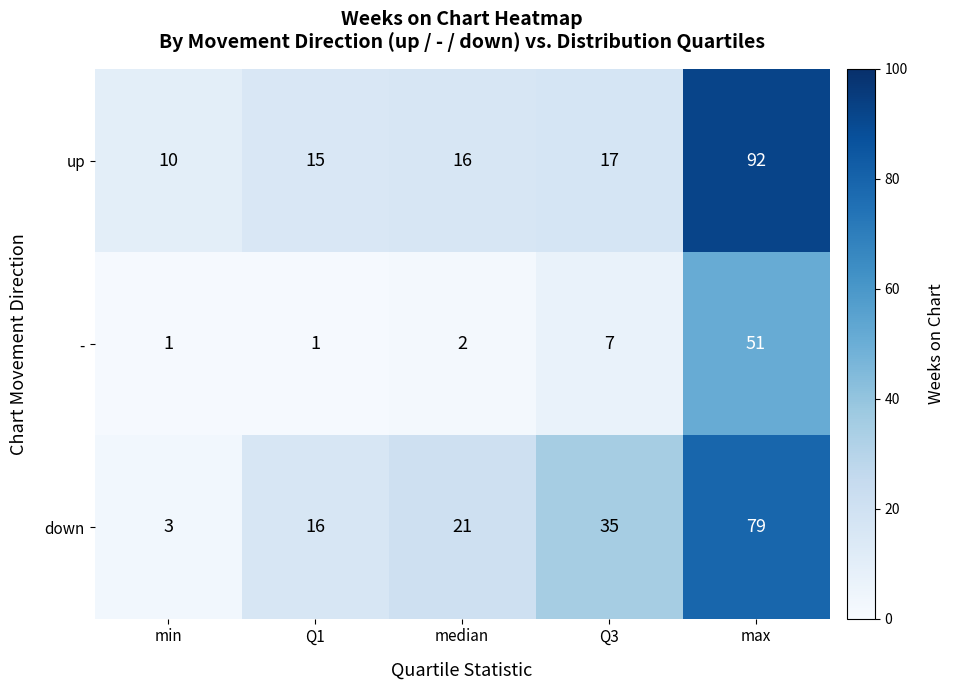

What is the average value of the down series?

31